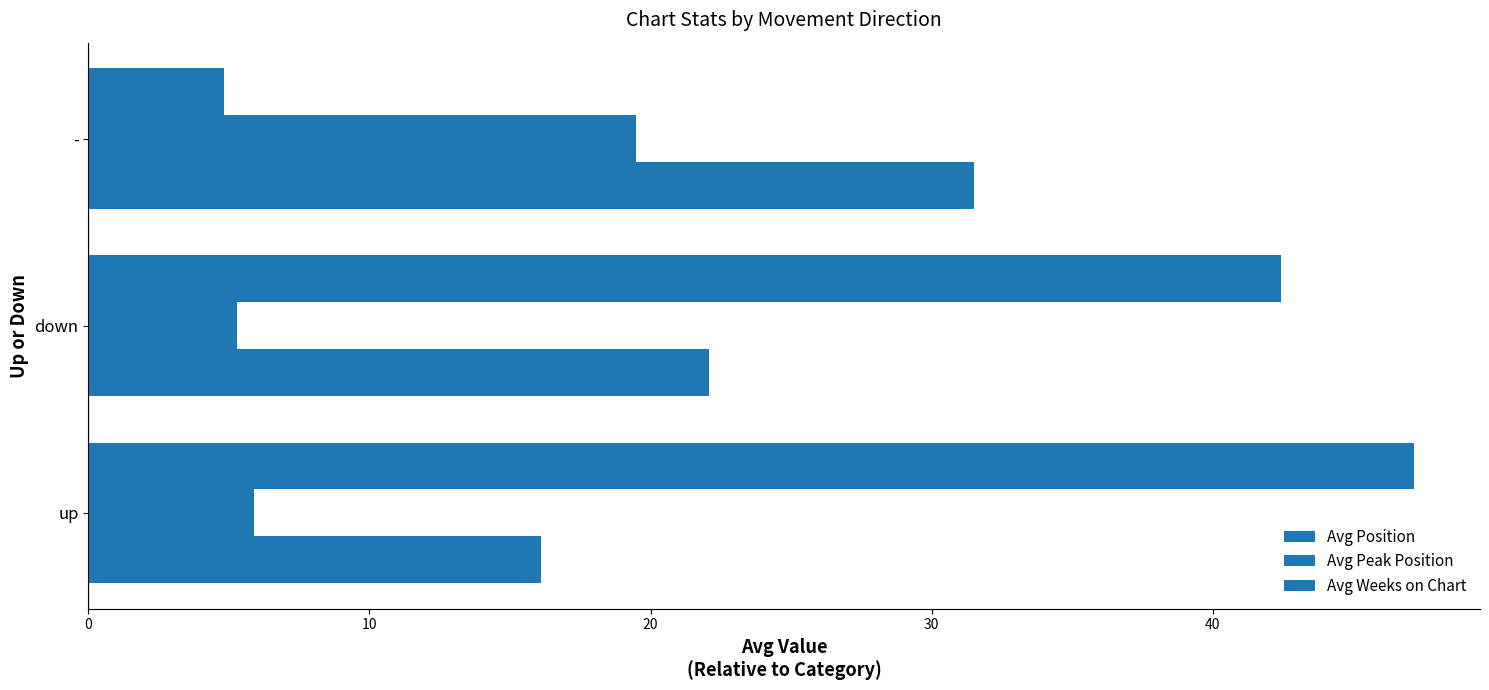

At how many categories does at least one series exceed 41?

2